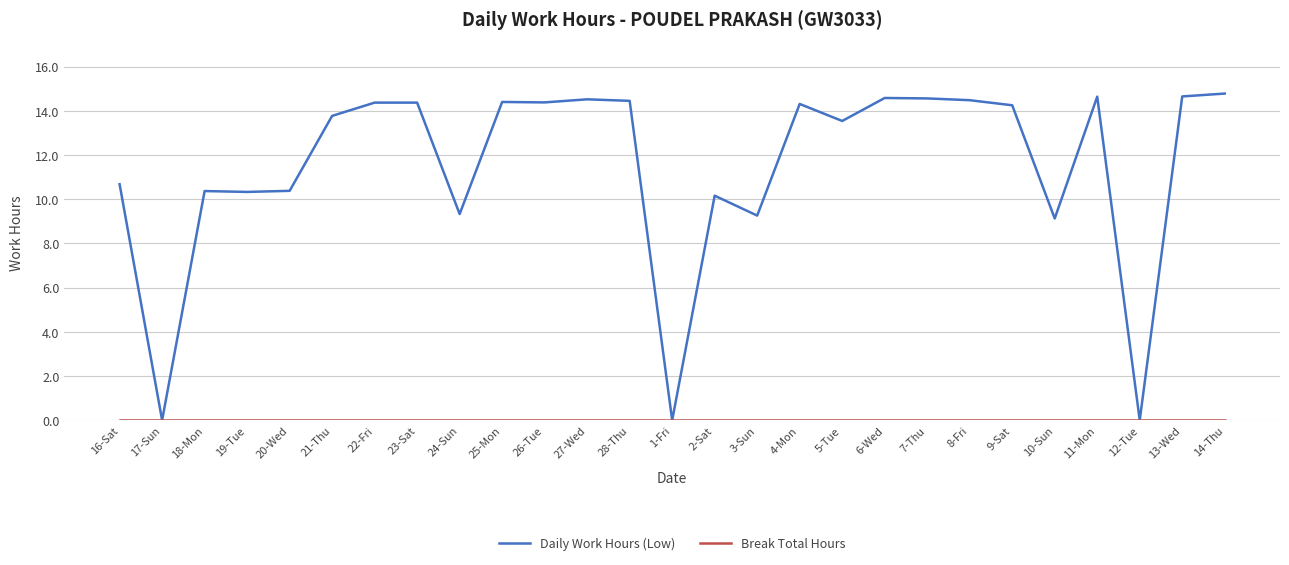

What is the difference between the highest and lowest values at 19-Tue?

10.3